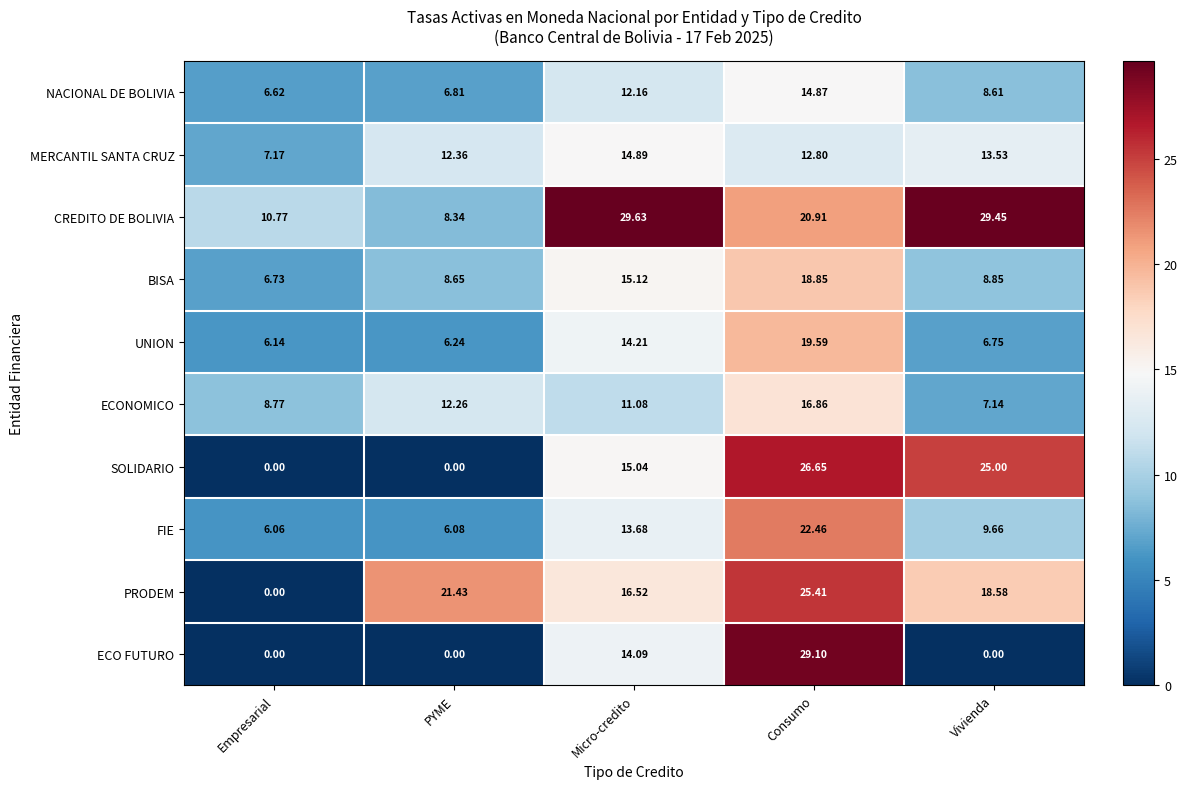

At how many categories does at least one series exceed 28?

3